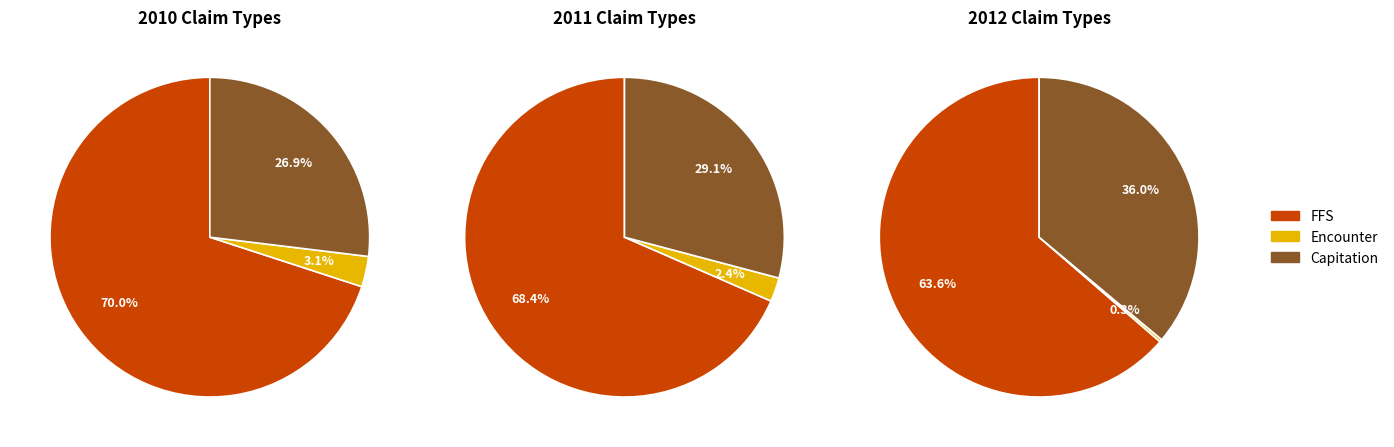

Is the sum of 2011 and 2012 greater than half?

Yes